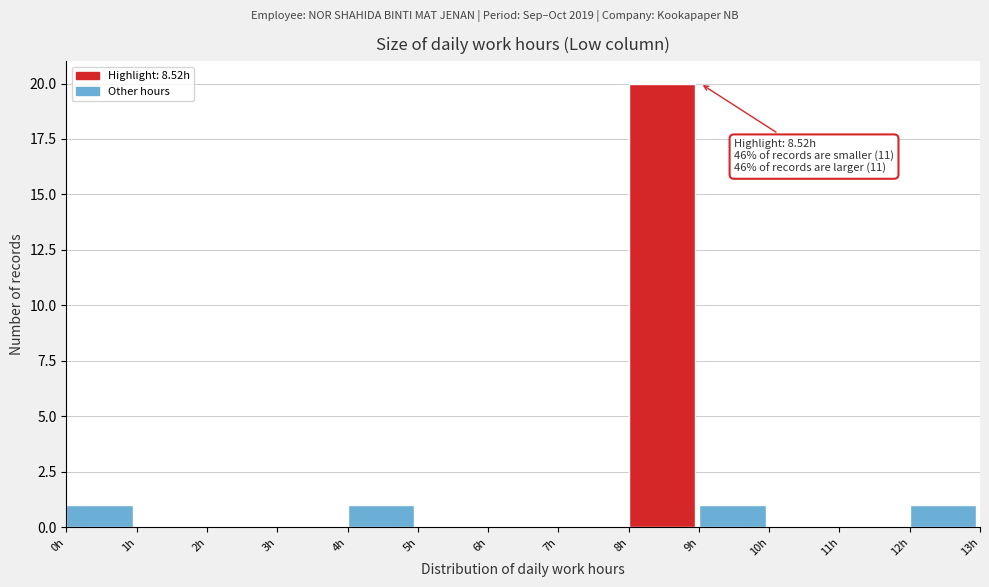

Which range on the x-axis has the tallest bar?

8 to 9